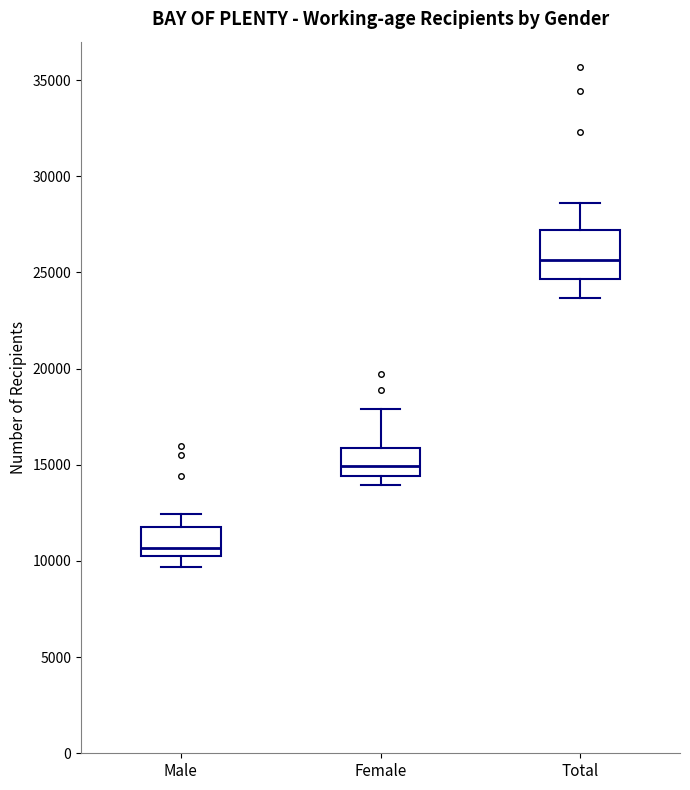

Reading left to right, read every box against the y-axis: the position of its median line, the range the box covers, and the ends of its whiskers. The values are not printed on the chart, so give them approximately, as read against the axis.

Male: median 10500, box 10000 to 12000, whiskers 9500 to 12500
Female: median 15000, box 14500 to 16000, whiskers 14000 to 18000
Total: median 25500, box 24500 to 27000, whiskers 23500 to 28500